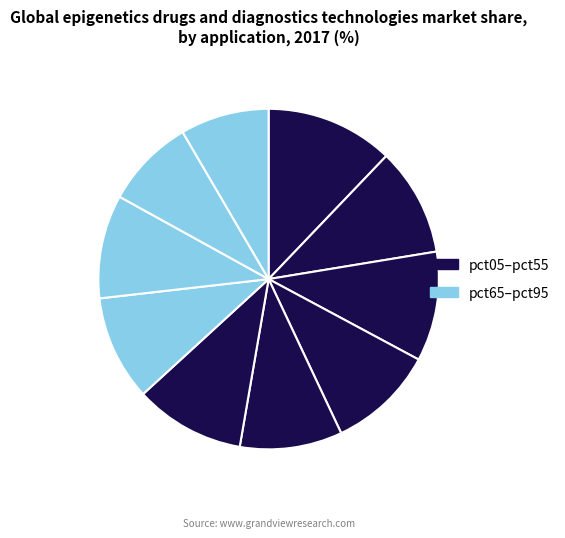

Count the number of slices in the pie.

10